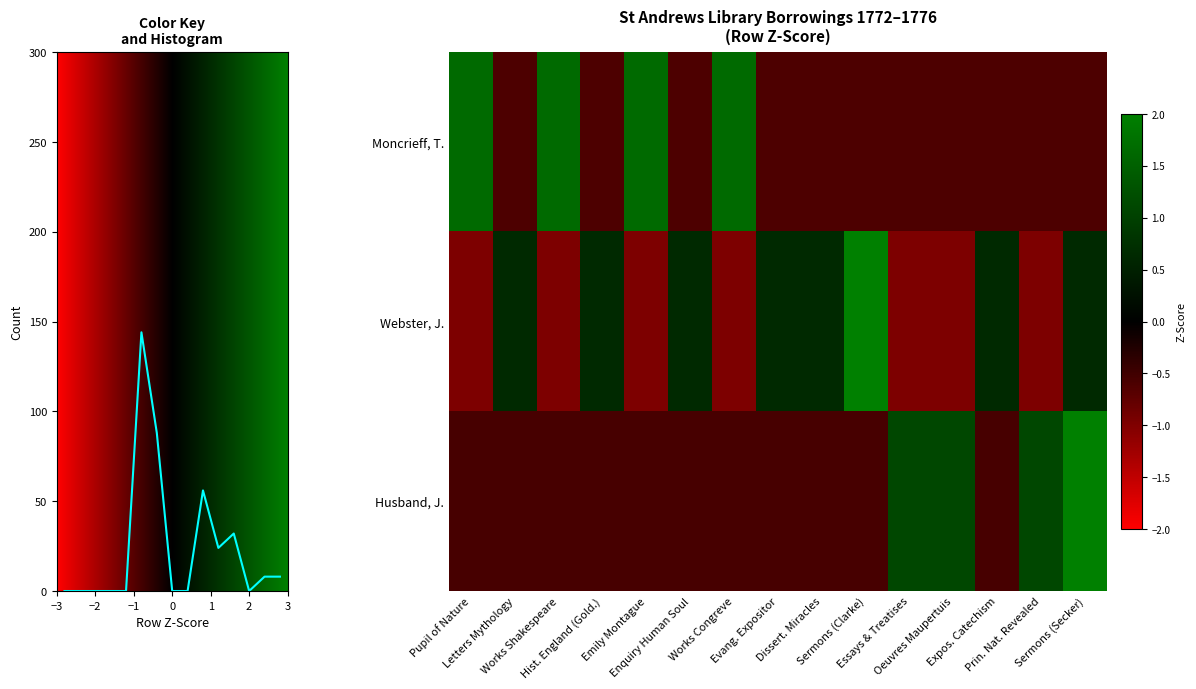

What is the difference between the Webster, J. values at Prin. Nat. Revealed and Evang. Expositor?

1.6